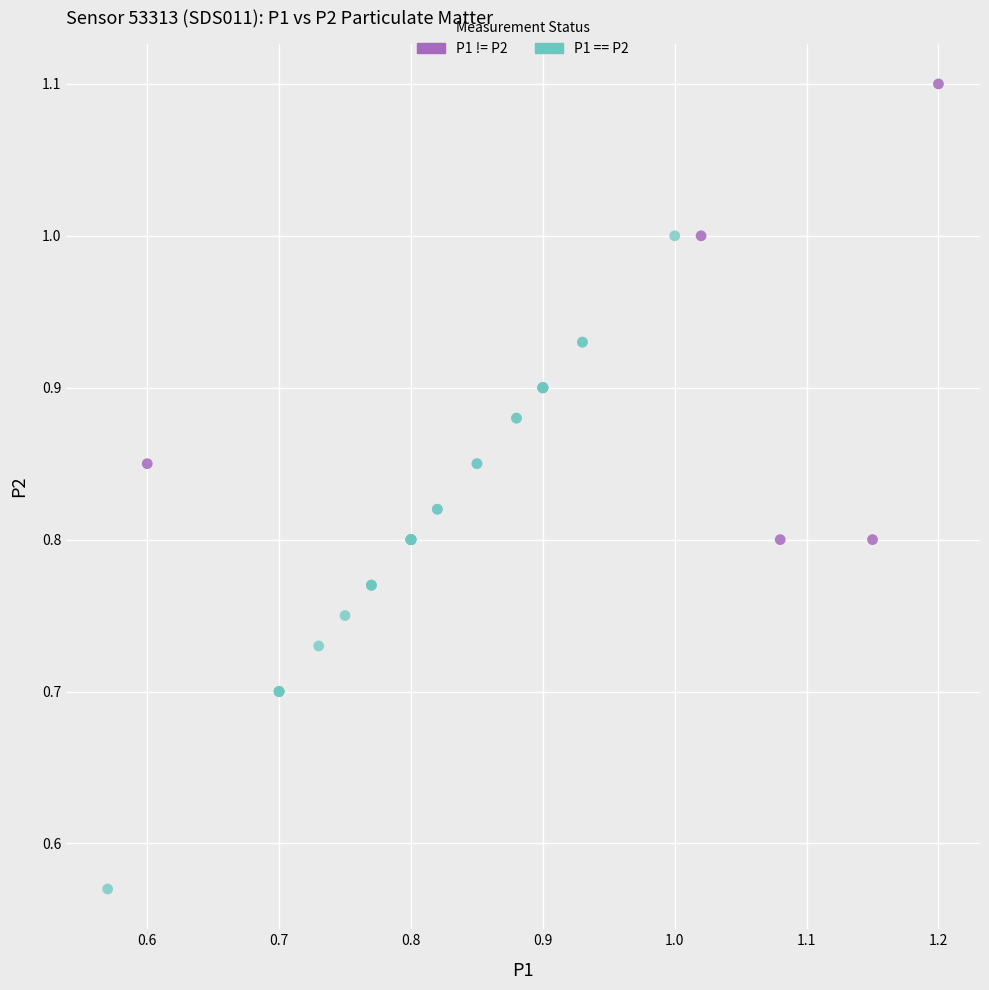

What are all the series names shown in the legend?

P1 != P2, P1 == P2